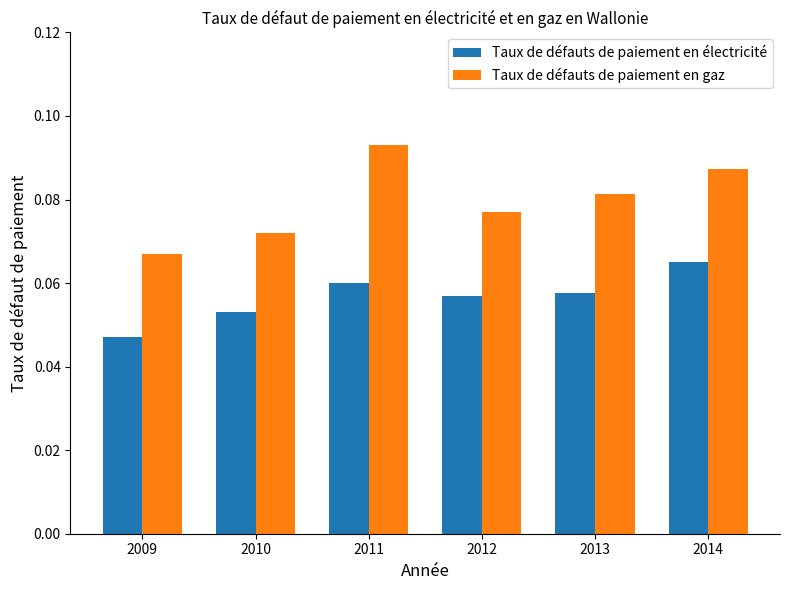

Where is Taux de défauts de paiement en électricité nearest to the value 0?

2009